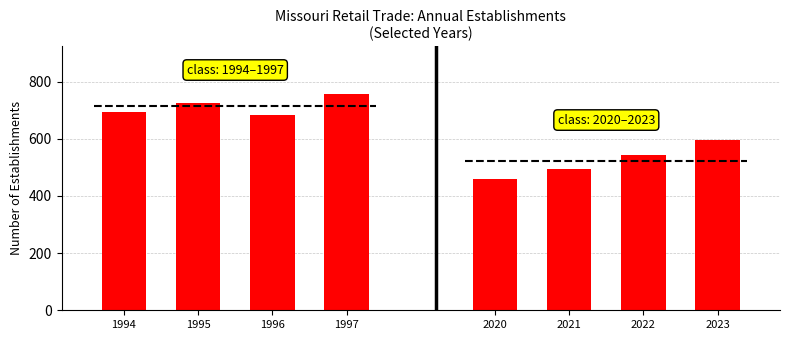

What is the value of the Total Establishments (1994-1997) bar at the 1st from the left?

695